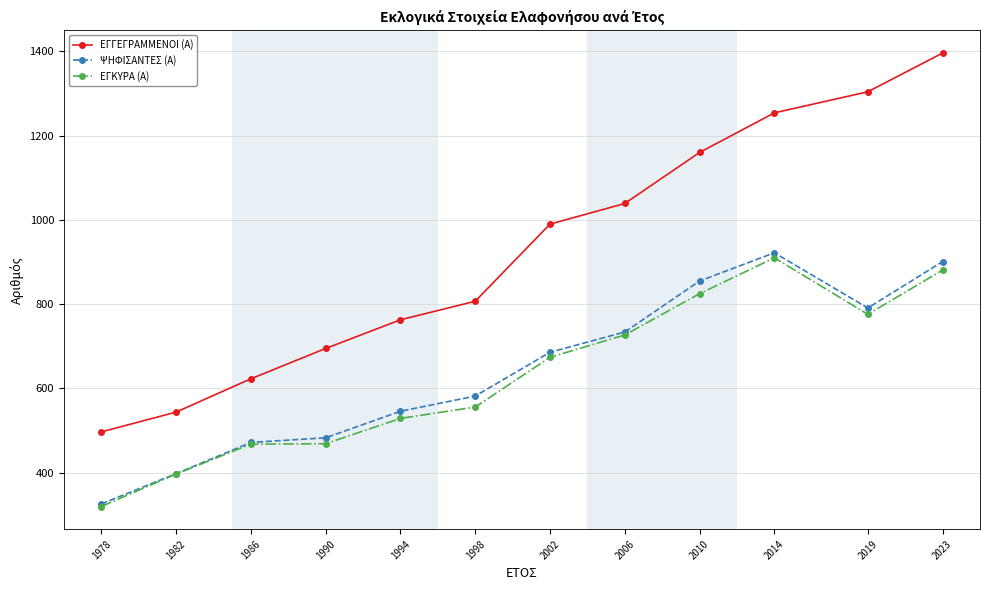

List the labels in order of ΕΓΓΕΓΡΑΜΜΕΝΟΙ (Α) value, smallest first.

1978, 1982, 1986, 1990, 1994, 1998, 2002, 2006, 2010, 2014, 2019, 2023